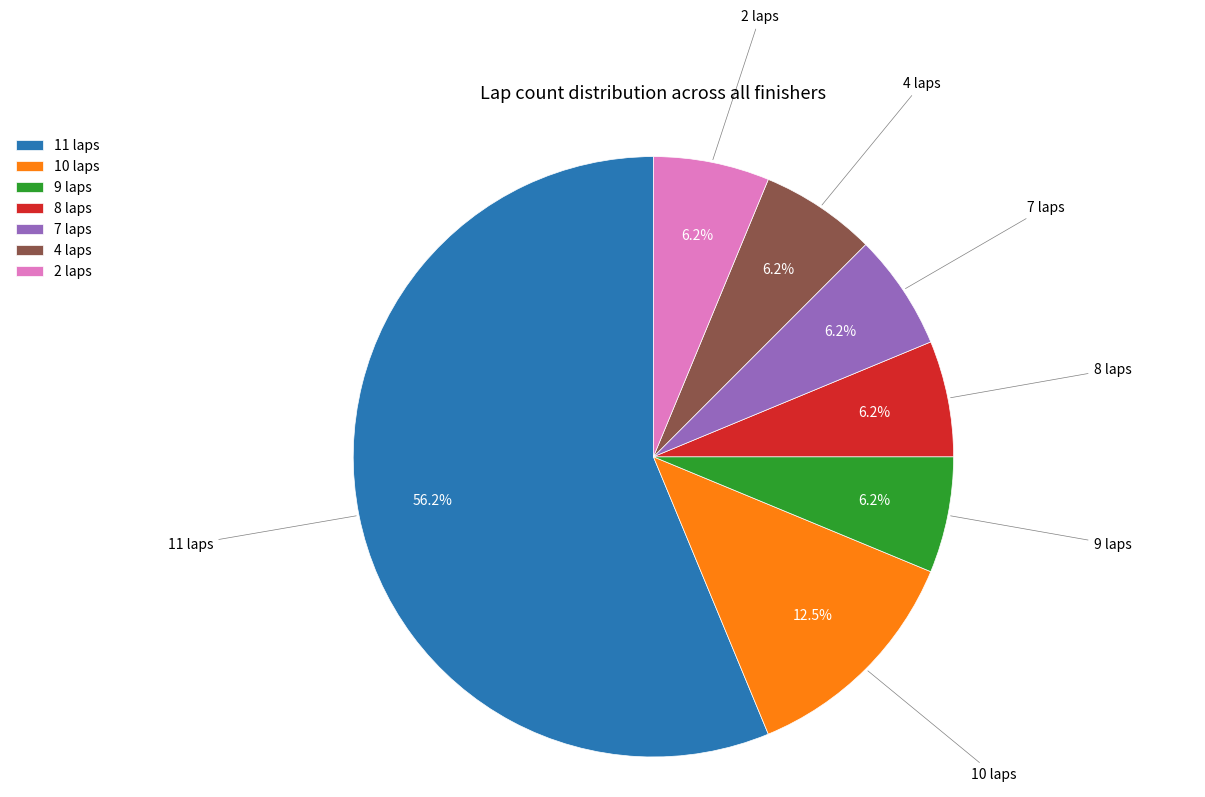

To the nearest percent, what percentage of the pie is 9 laps?

6%